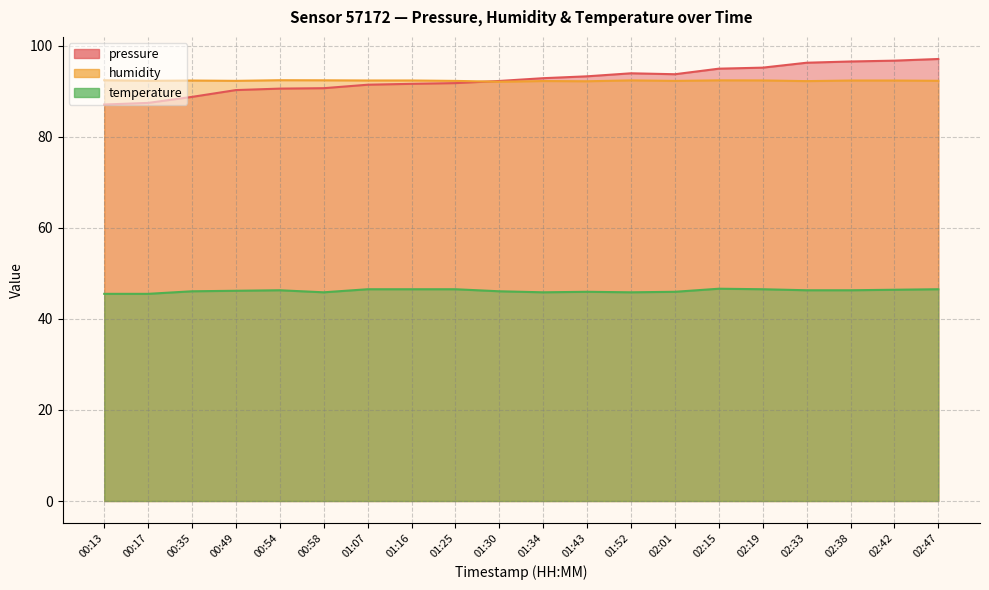

After their last crossing, which series has the higher values: pressure or humidity?

pressure